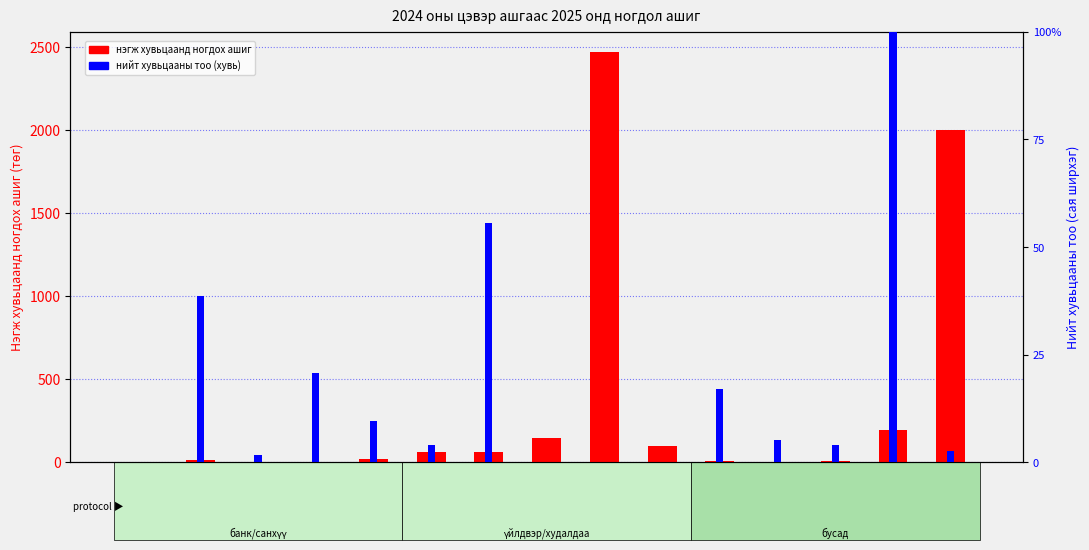

The нэгж хувьцаанд ногдох ашиг series shows 112.7 at APU. True or false?

False